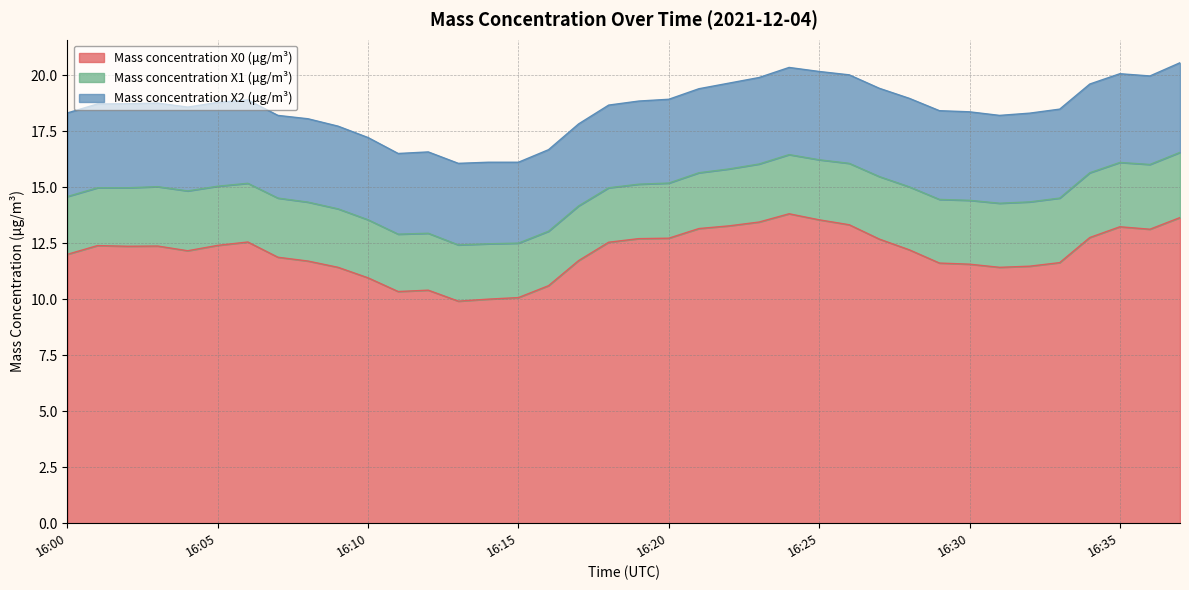

The value of Mass concentration X2 (μg/m³) at 16:17 is 0.9. True or false?

False